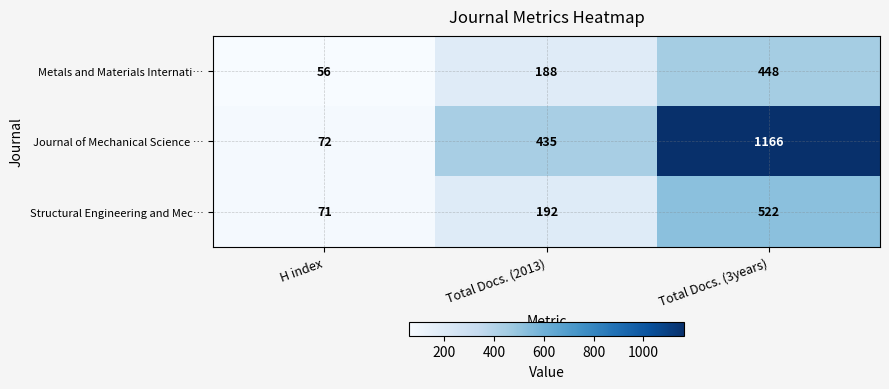

Reading right to left, extract all data points from this chart.

Metals and Materials Internati…: 448	188	56
Journal of Mechanical Science …: 1166	435	72
Structural Engineering and Mec…: 522	192	71